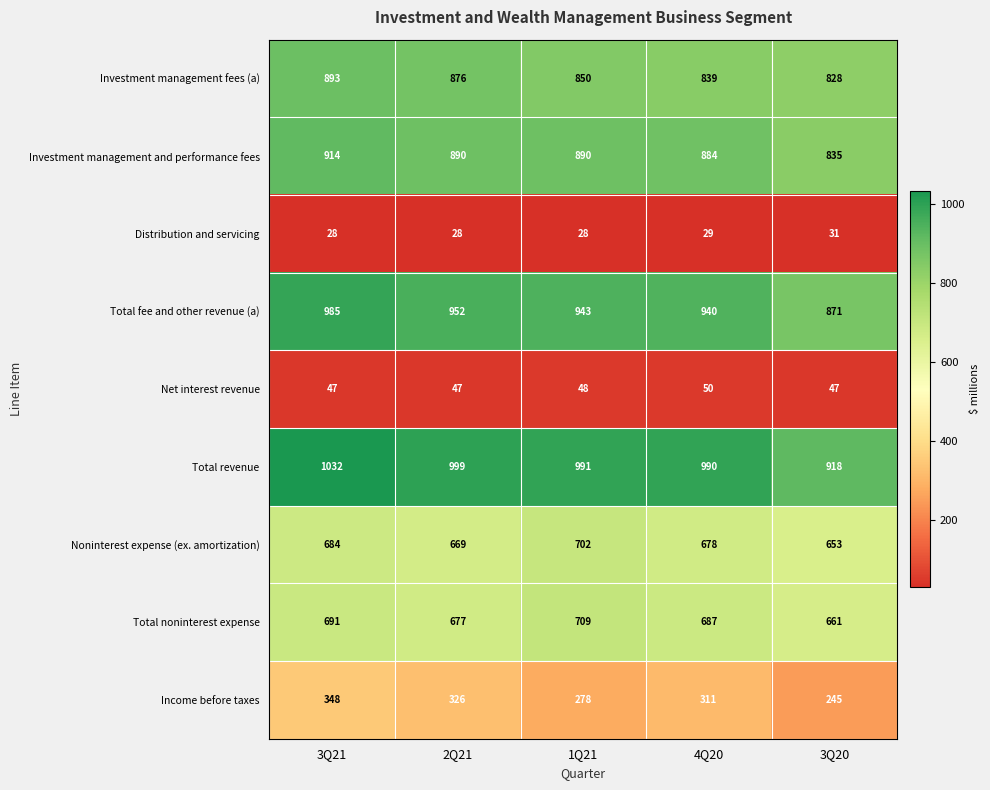

The Total revenue series shows 1032 at 3Q21. True or false?

True